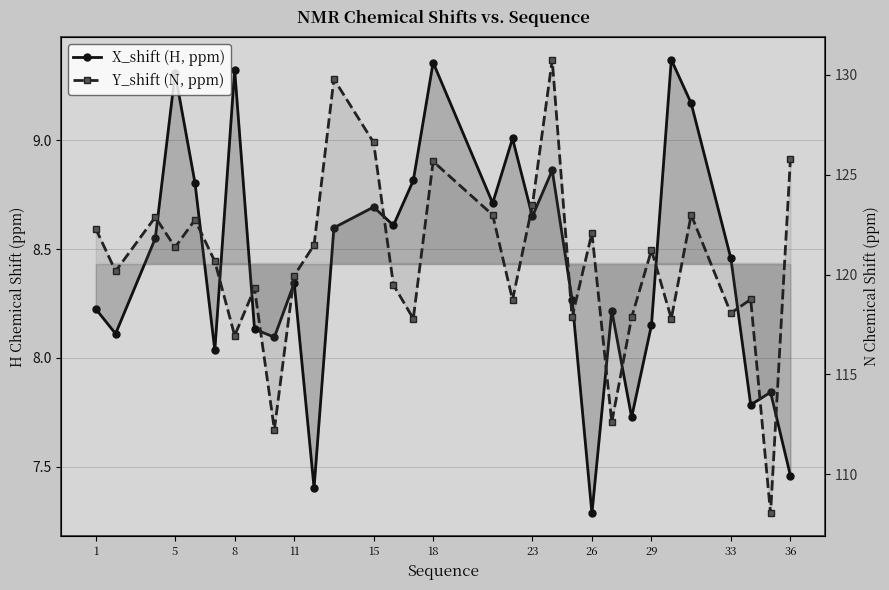

What are all the series names shown in the legend?

X_shift (H, ppm), Y_shift (N, ppm)